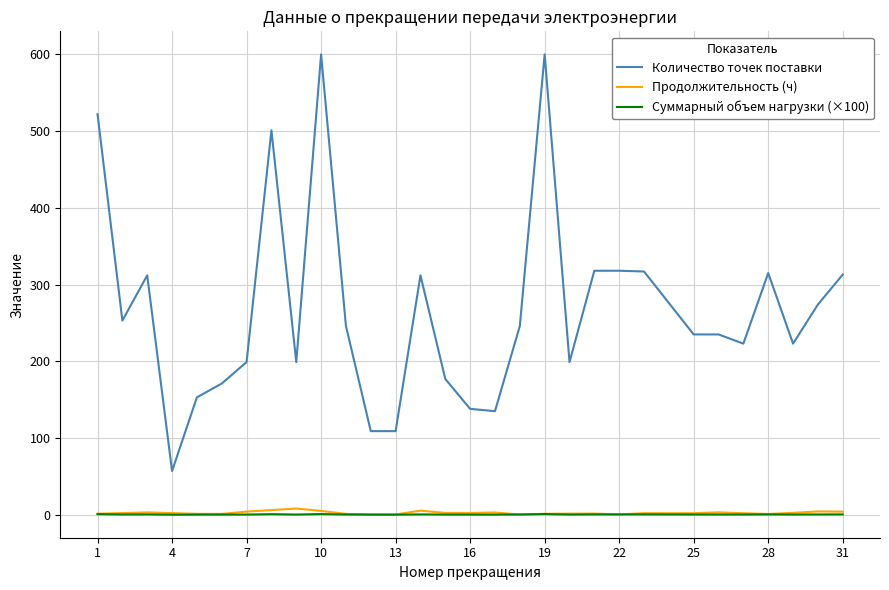

Which series has the largest range (max minus min)?

Количество точек поставки